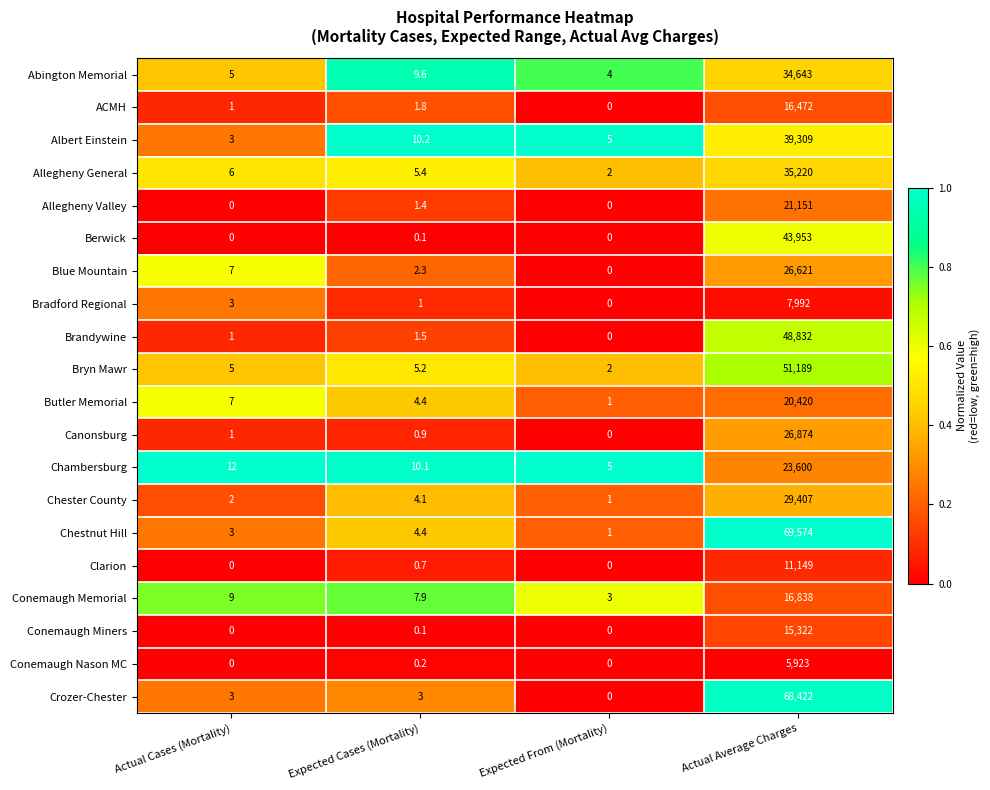

How many categories are shown in the chart?

4